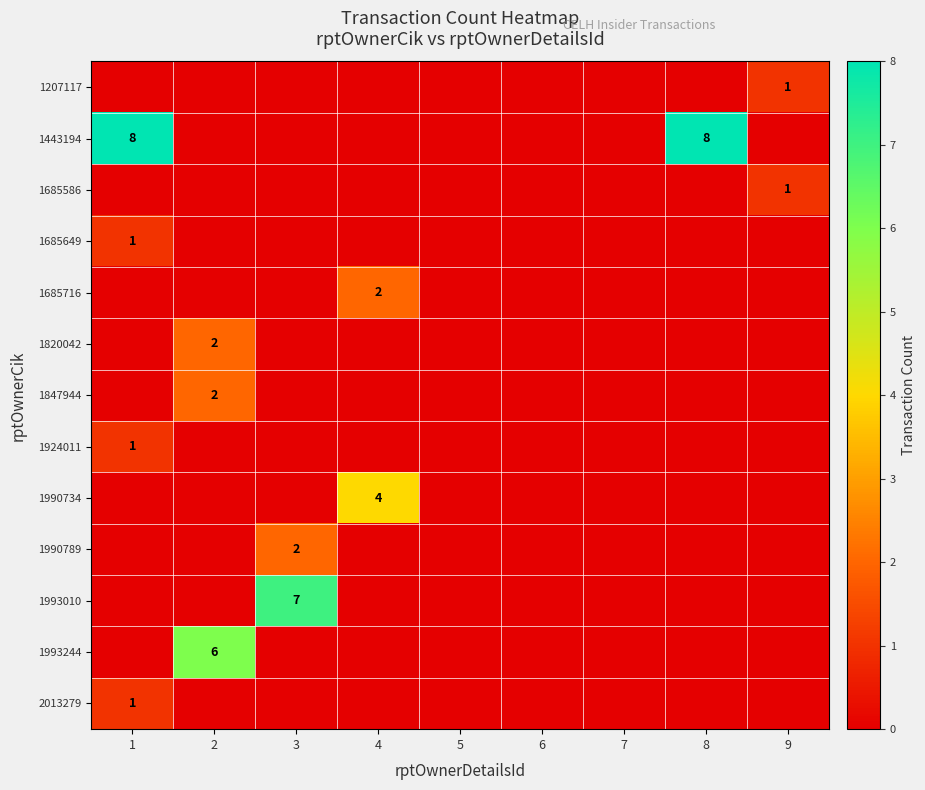

The 1443194 series shows 11 at 1. True or false?

False